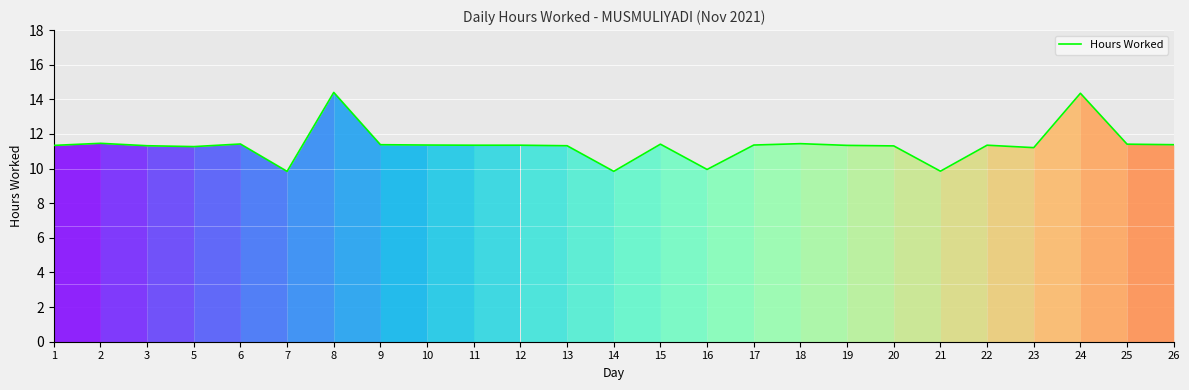

What is the smallest value displayed?

9.8